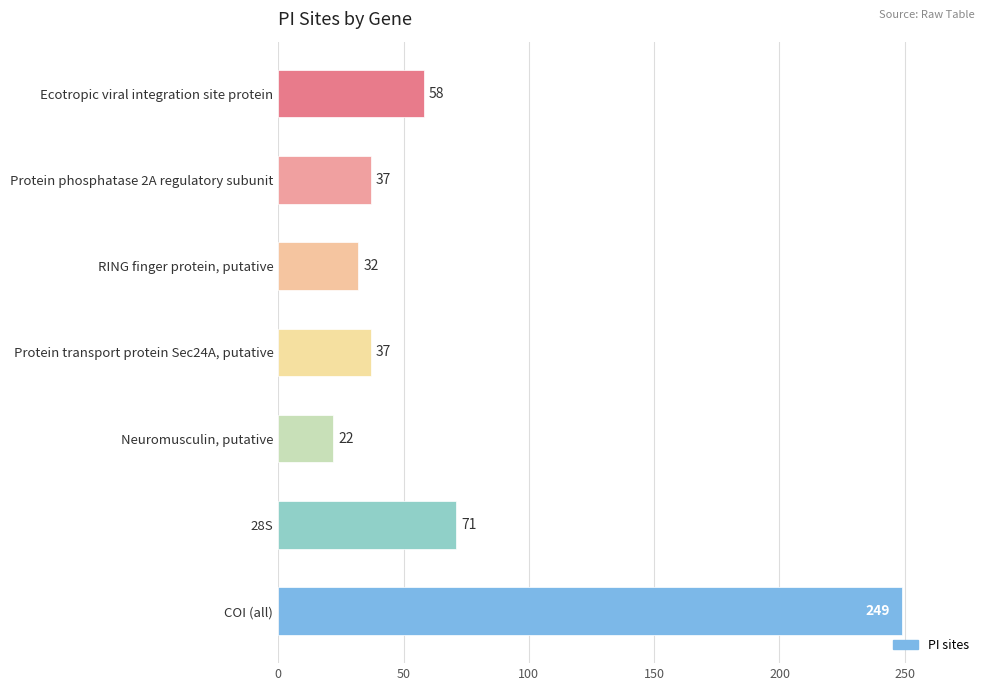

Count the number of categories in the chart.

7